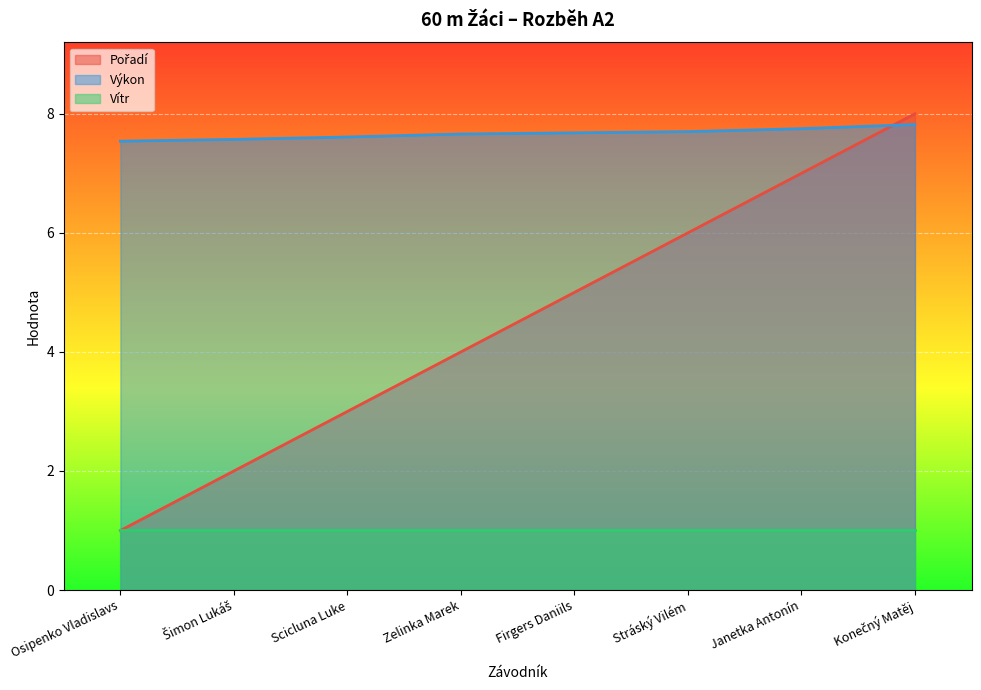

After their last crossing, which series has the higher values: Výkon or Pořadí?

Pořadí